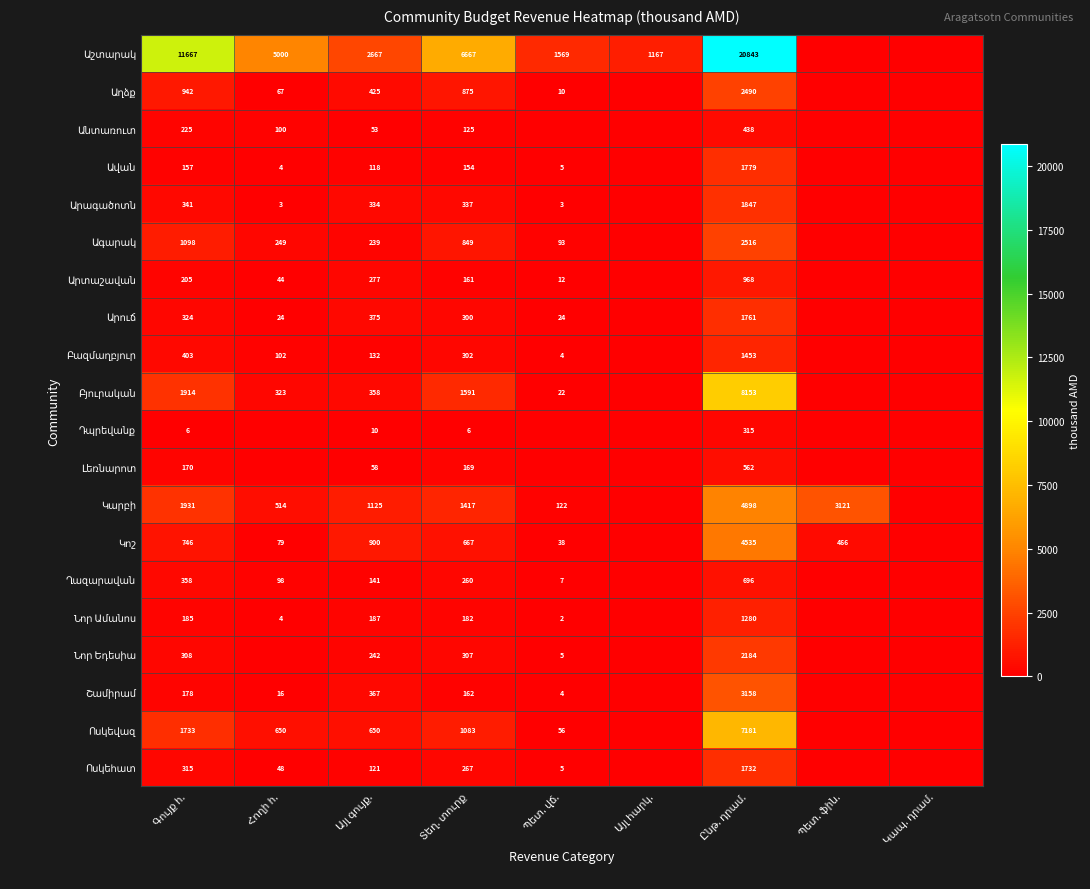

What is the maximum value for Աշտարակ?

20843.3